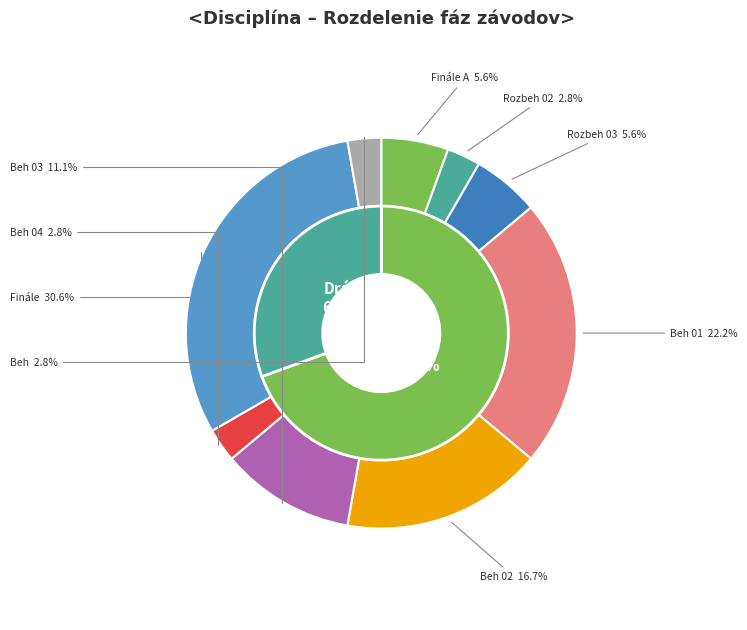

What percentage is NOT represented by 4?

83.3%